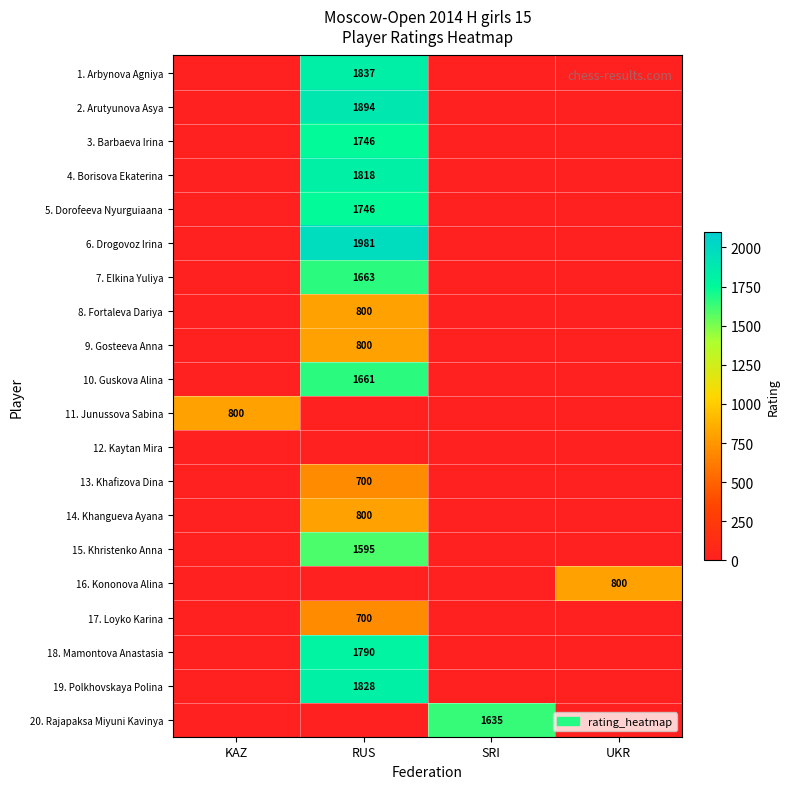

Rank the categories by 16. Kononova Alina value from lowest to highest.

KAZ, RUS, SRI, UKR